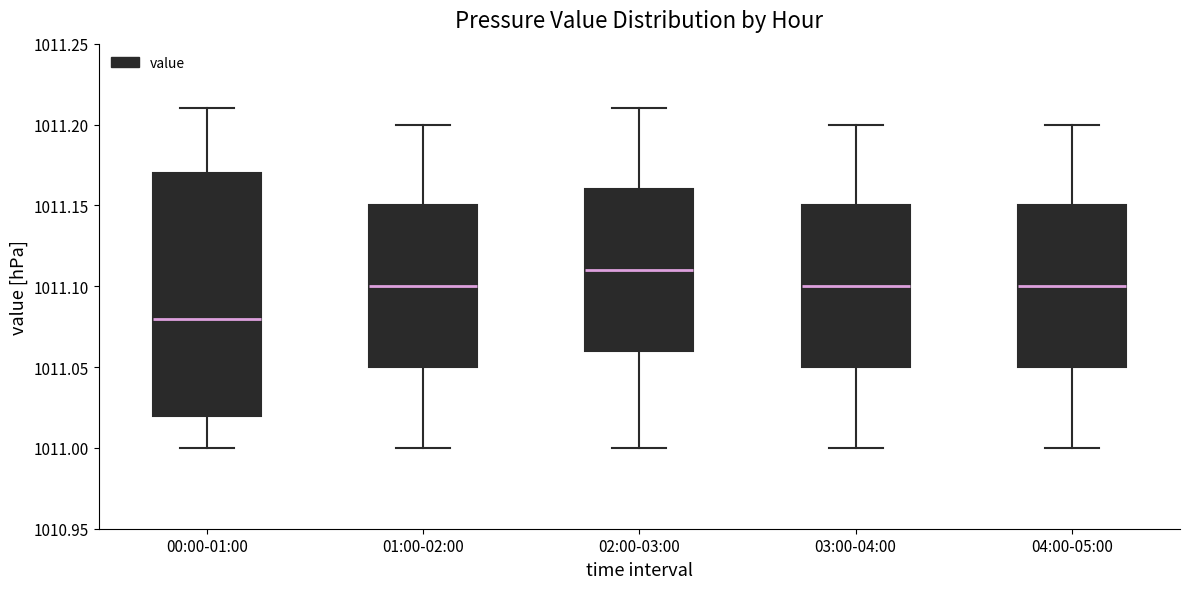

Reading left to right, transcribe this box plot: for each box, give where its median line is, the range the box spans, and where its two whiskers end, as read against the y-axis. The values are not printed on the chart, so give them approximately, as read against the axis.

00:00-01:00: median 1011.08, box 1011.02 to 1011.17, whiskers 1011.00 to 1011.21
01:00-02:00: median 1011.10, box 1011.05 to 1011.15, whiskers 1011.00 to 1011.20
02:00-03:00: median 1011.11, box 1011.06 to 1011.16, whiskers 1011.00 to 1011.21
03:00-04:00: median 1011.10, box 1011.05 to 1011.15, whiskers 1011.00 to 1011.20
04:00-05:00: median 1011.10, box 1011.05 to 1011.15, whiskers 1011.00 to 1011.20